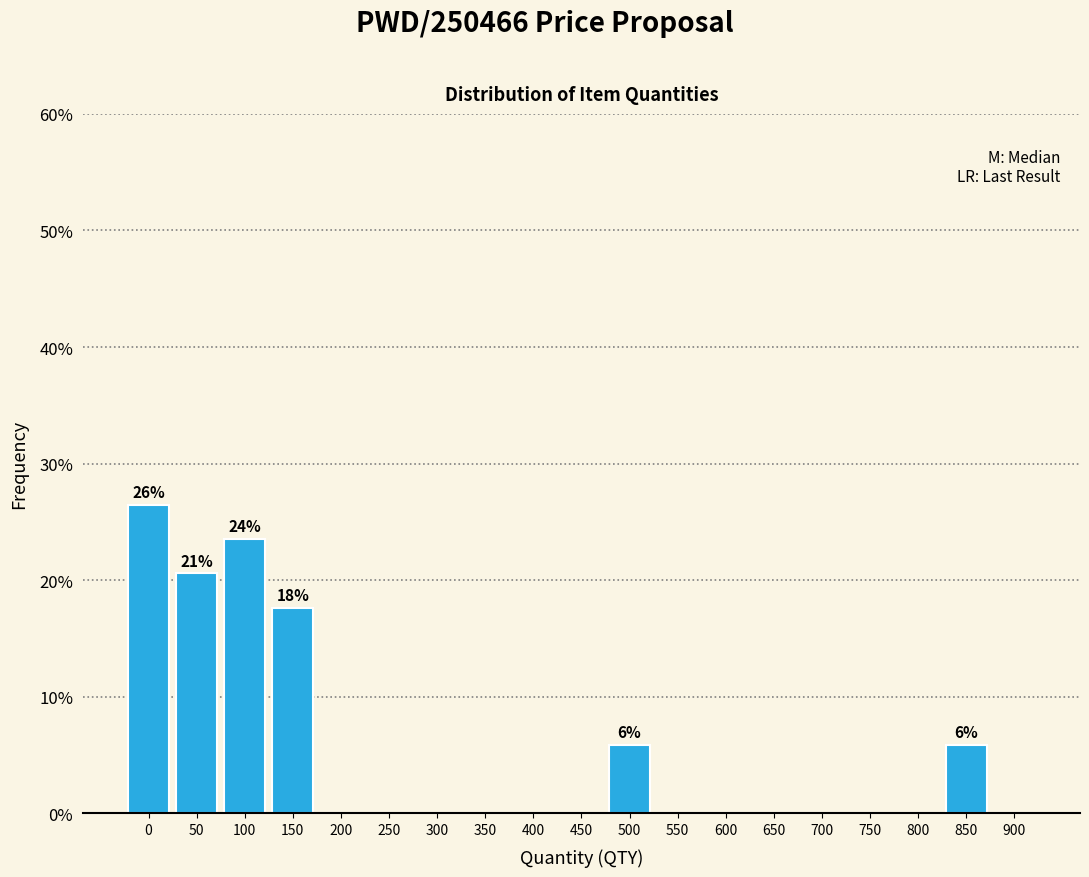

Reading right to left, list all the values displayed in this chart.

900=0.0	850=5.9	800=0.0	750=0.0	700=0.0	650=0.0	600=0.0	550=0.0	500=5.9	450=0.0	400=0.0	350=0.0	300=0.0	250=0.0	200=0.0	150=17.6	100=23.5	50=20.6	0=26.5